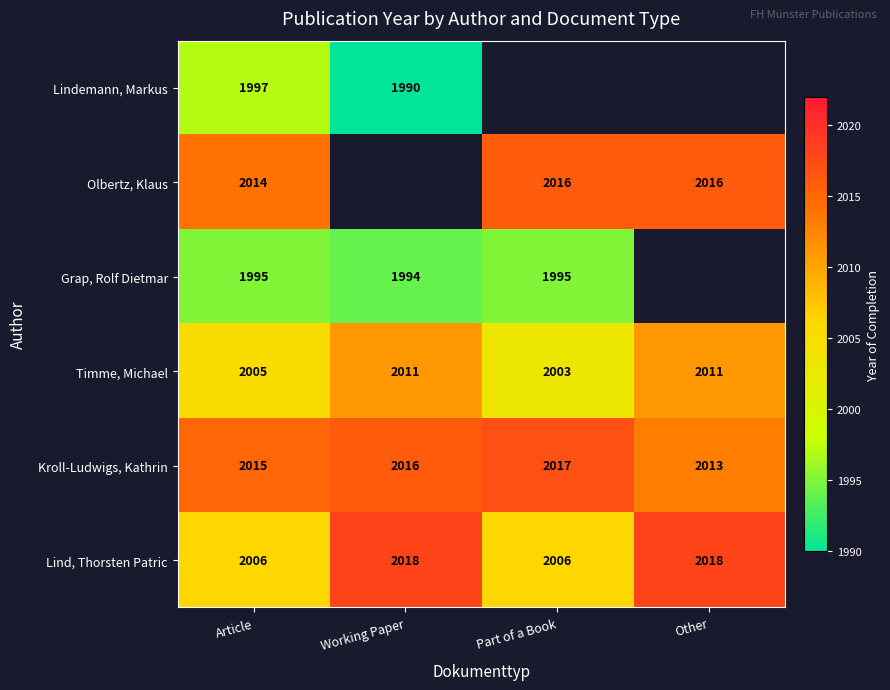

What is the maximum value shown in the chart?

2018.0